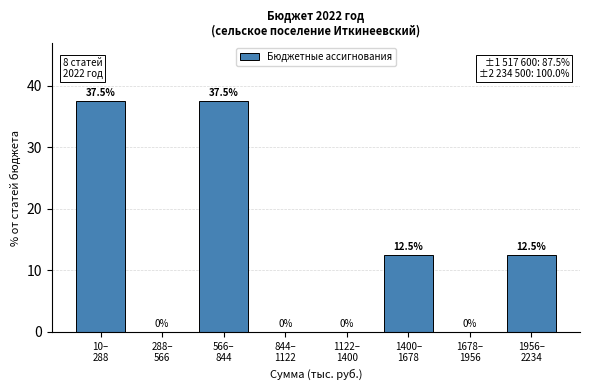

What is the sum of all values?

100.0